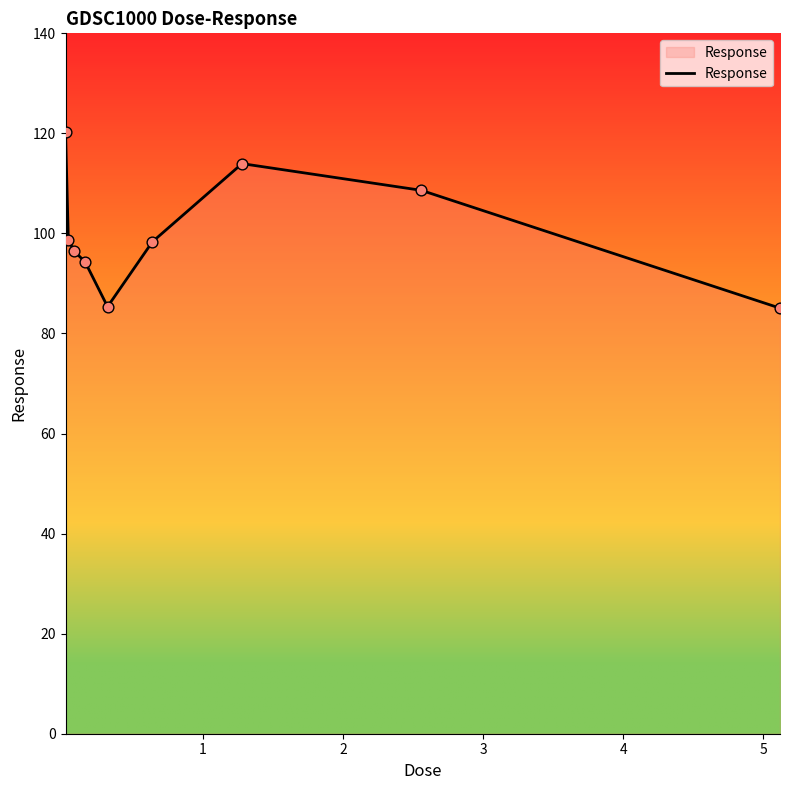

What is the difference between the maximum and minimum values?

35.3